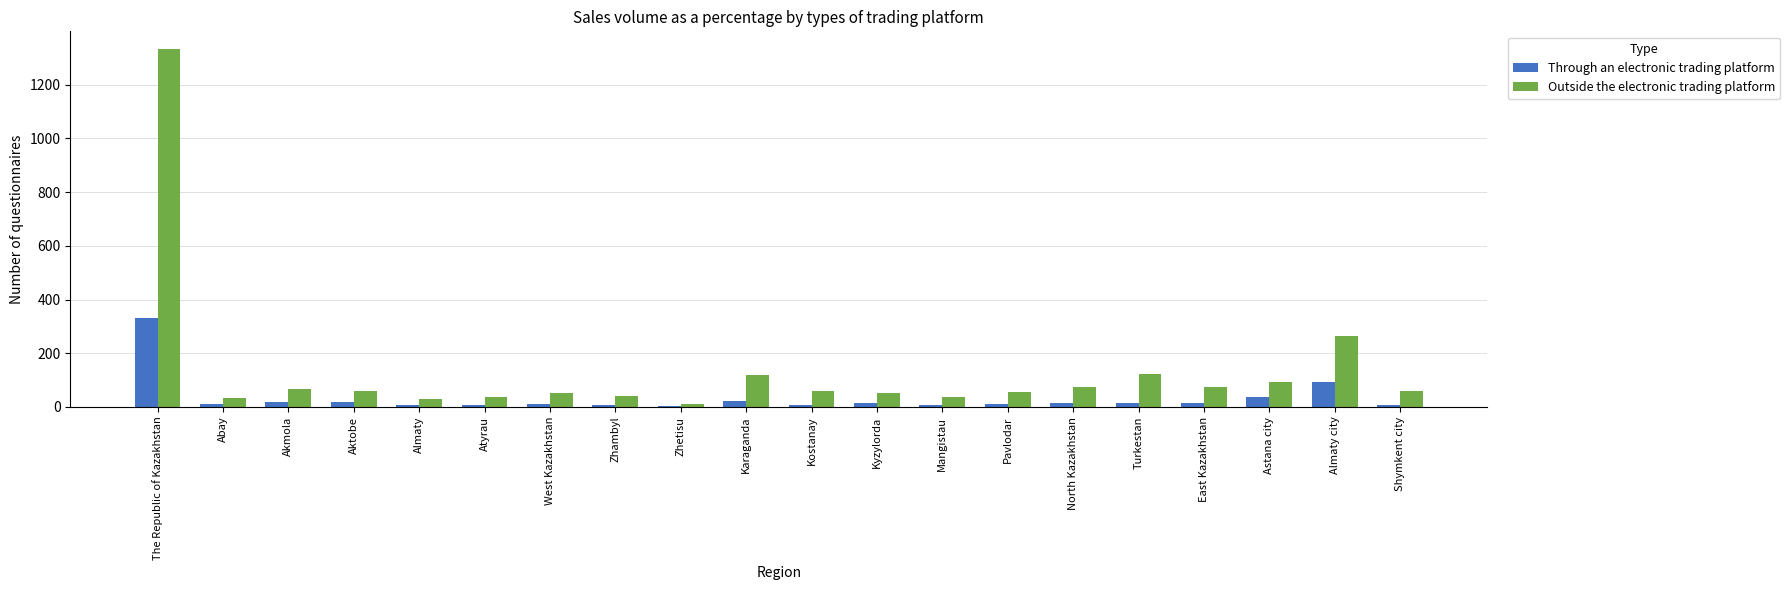

At which label does Outside the electronic trading platform first exceed 58?

The Republic of Kazakhstan